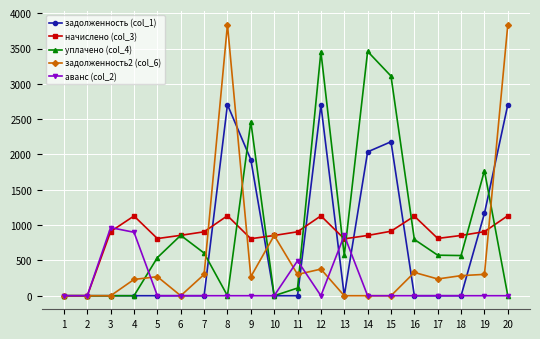

Which series has the widest spread of values?

задолженность2 (col_6)